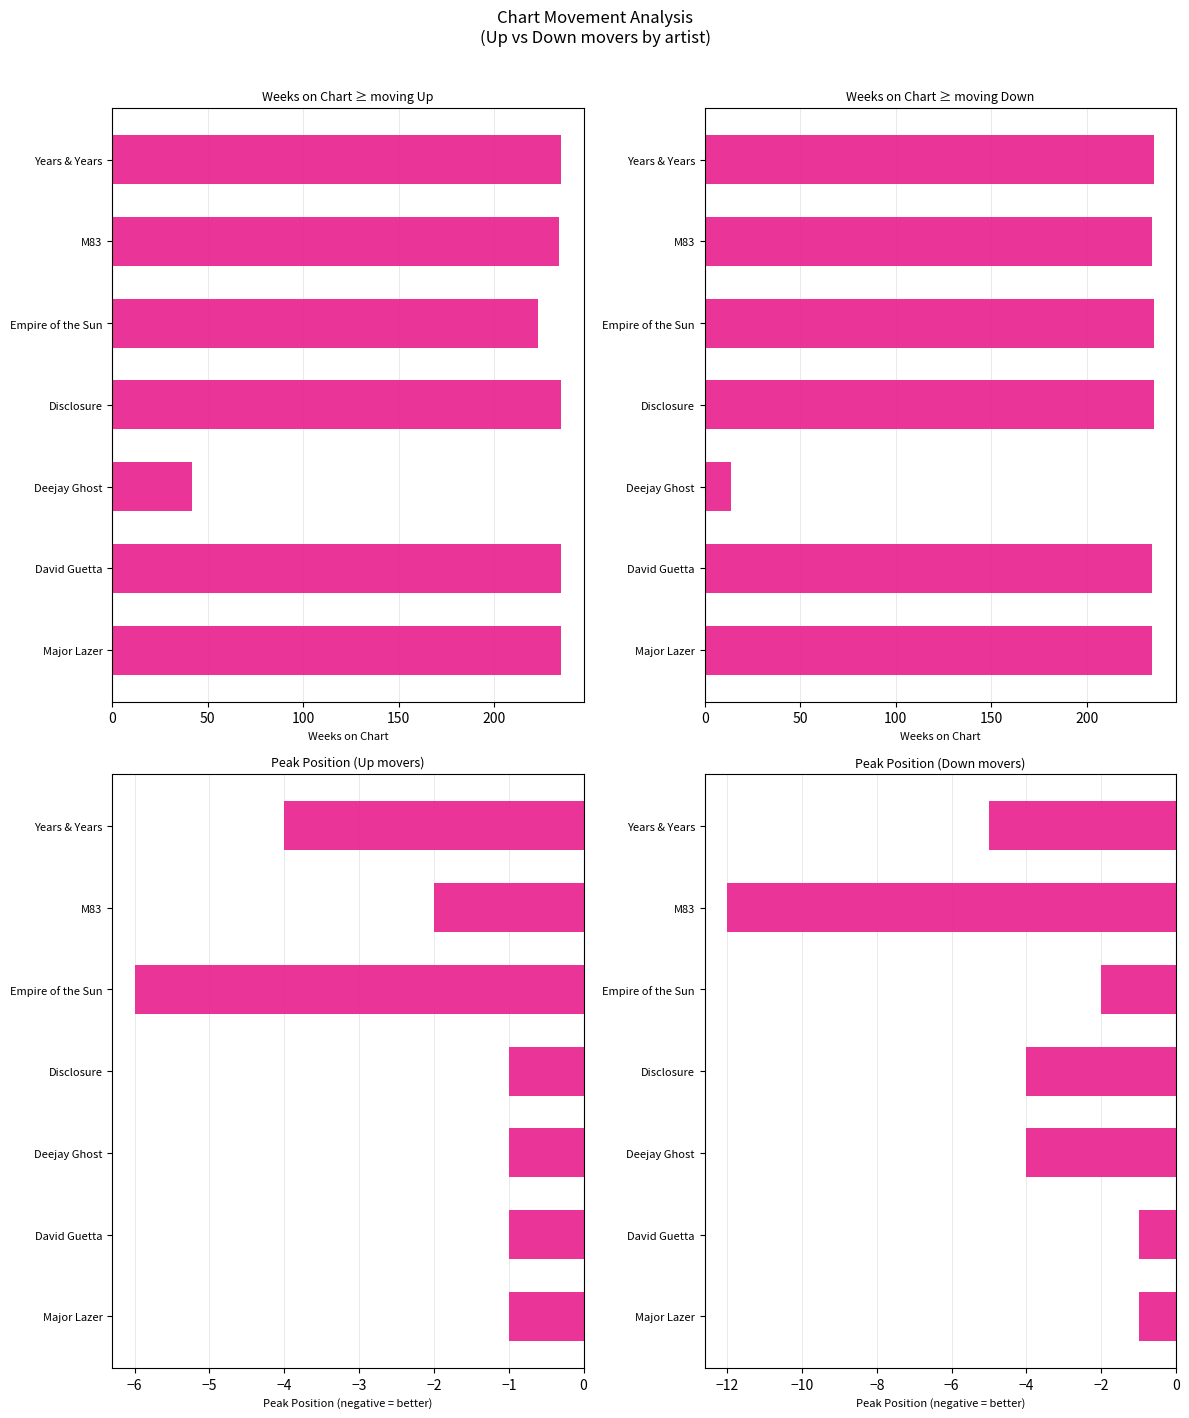

Reading right to left, what are all the values shown in this chart?

up: -4	-2	-6	-1	-1	-1	-1
down: -5	-12	-2	-4	-4	-1	-1